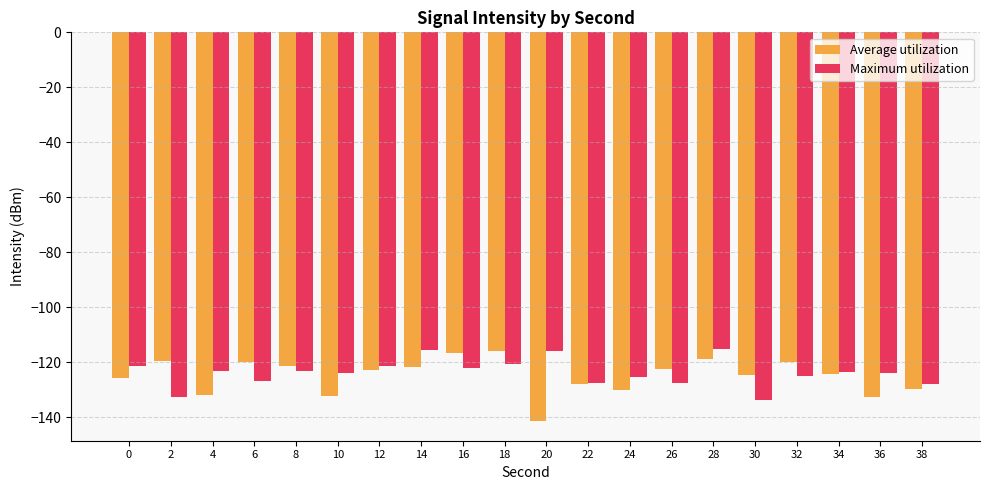

What is the minimum value for Maximum utilization?

-133.7